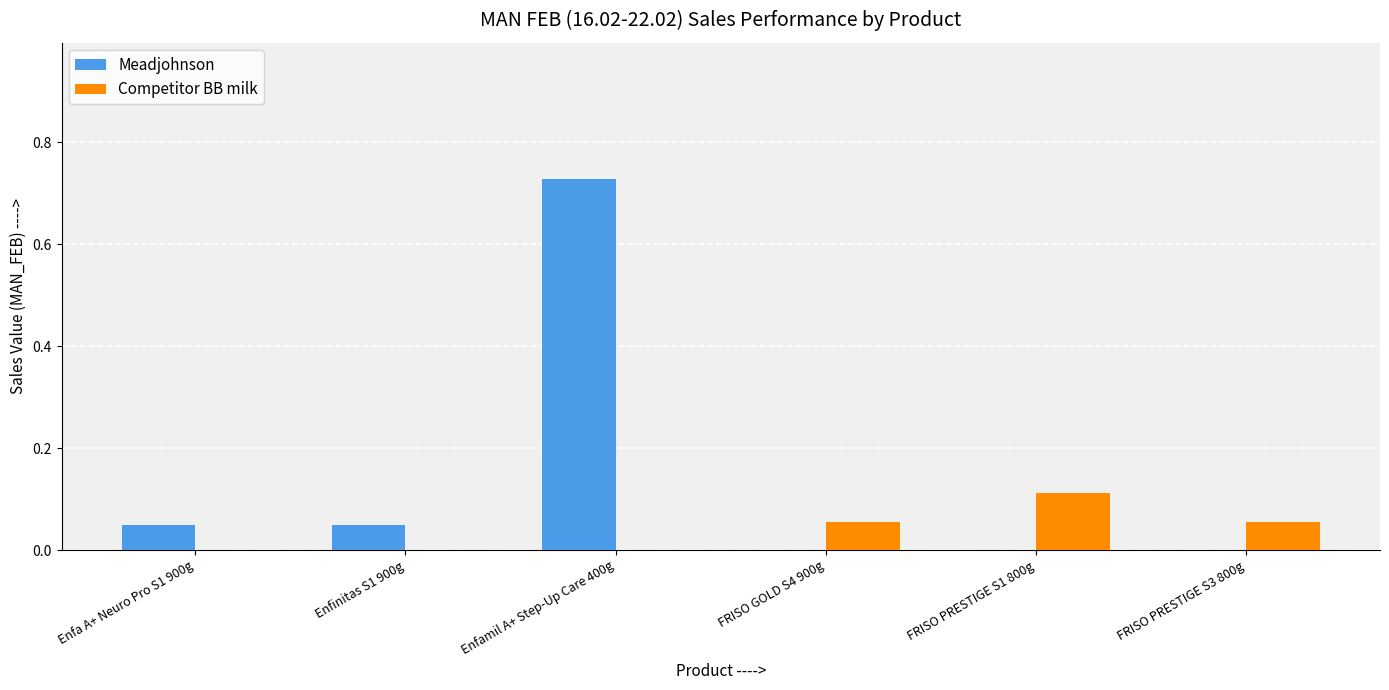

Is it true that Competitor BB milk equals 0.0 at Enfamil A+ Step-Up Care 400g?

True